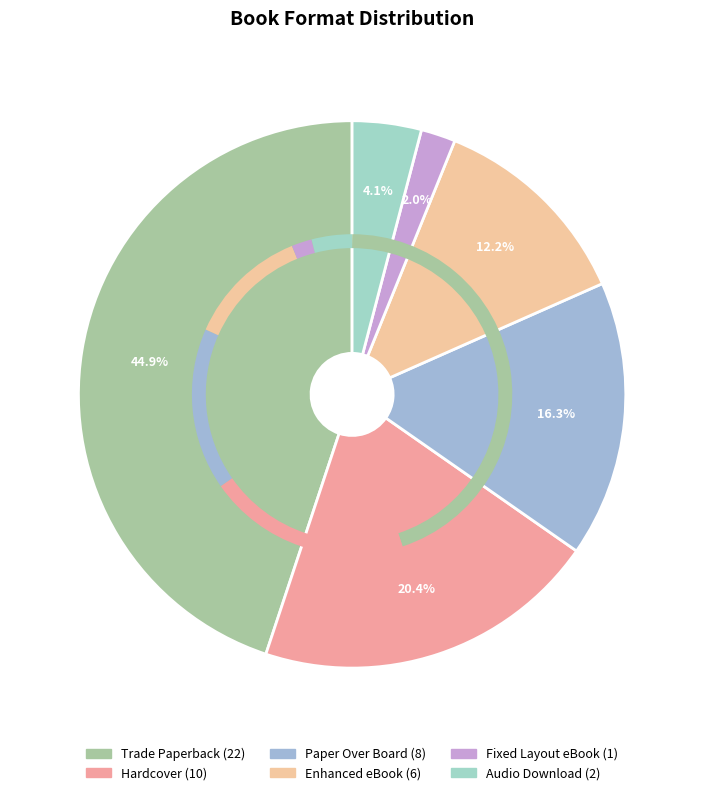

How many slices are in this pie chart?

6